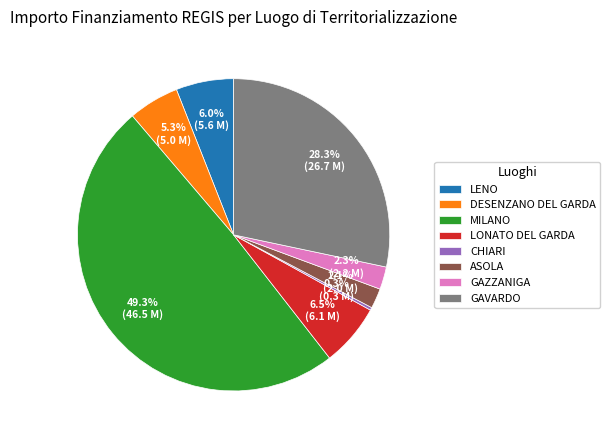

Does ASOLA account for over 50% of the chart?

No